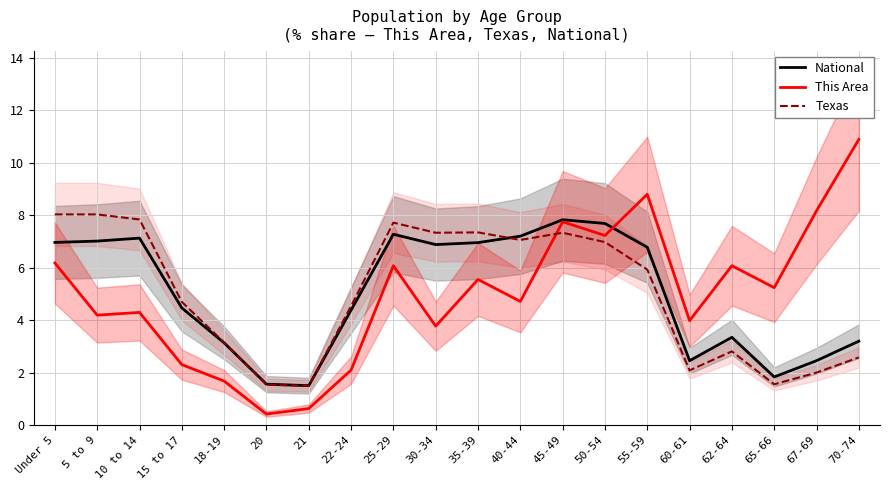

At how many categories does at least one series exceed 2?

18